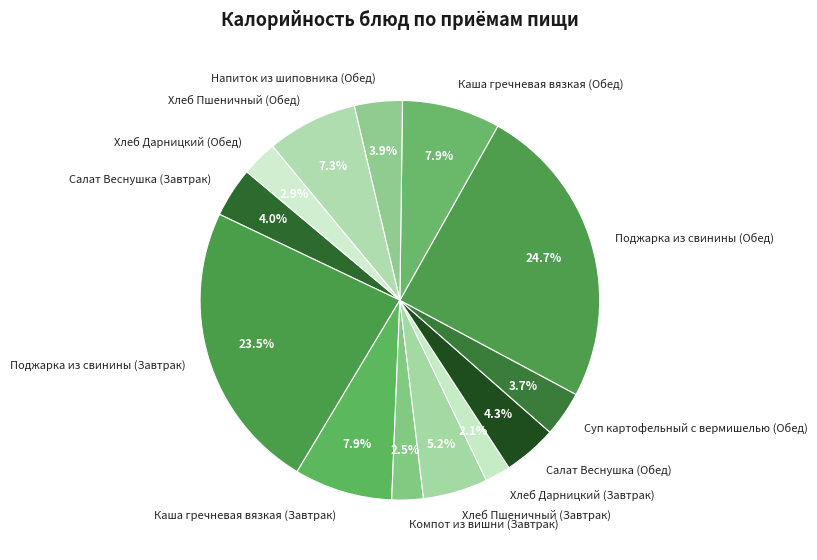

Count the number of slices in the pie.

13